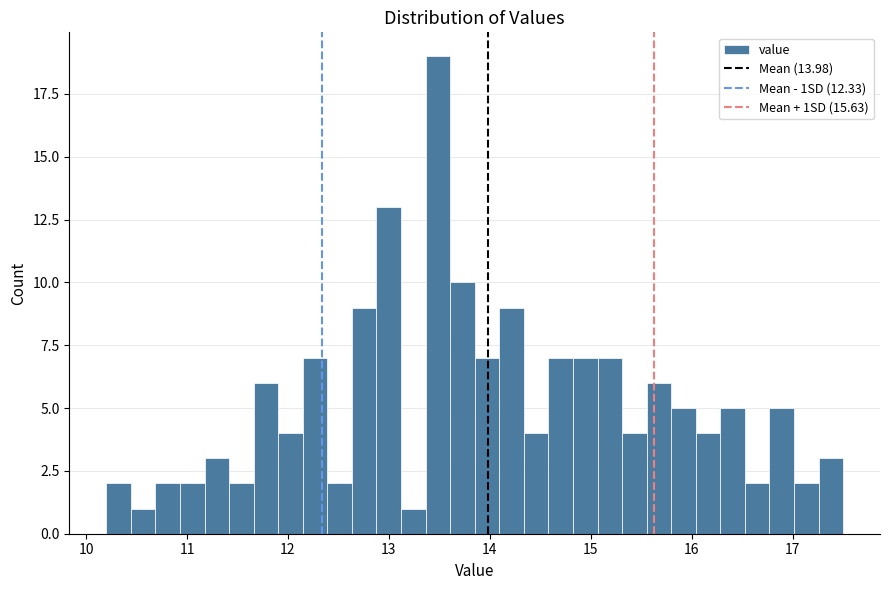

Around what value on the x-axis is the tallest bar? Give the approximate position of its centre, as read against the axis.

13.5